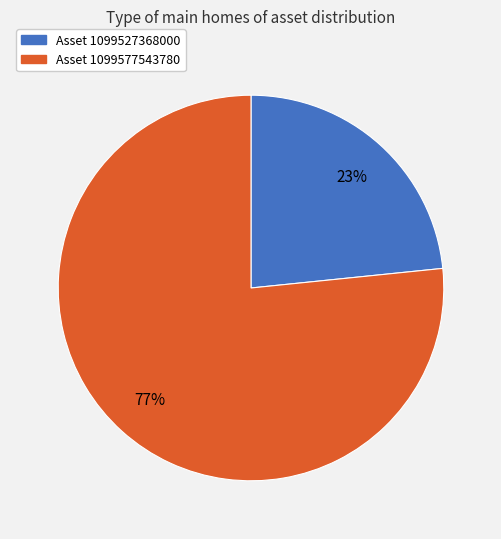

Count the number of slices in the pie.

2